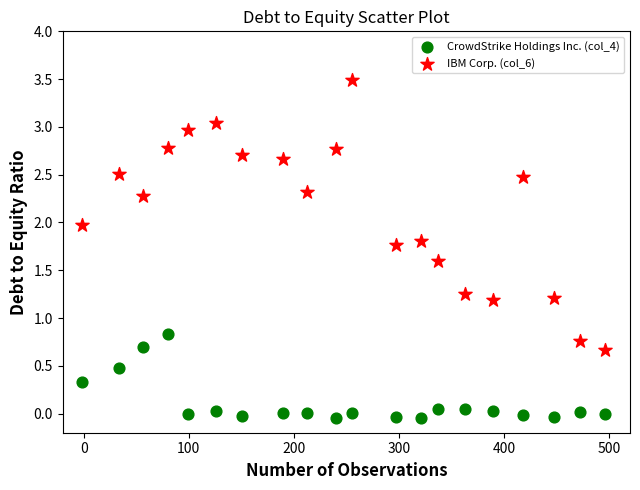

Which series has the largest Y range (max minus min)?

IBM Corp. (col_6)